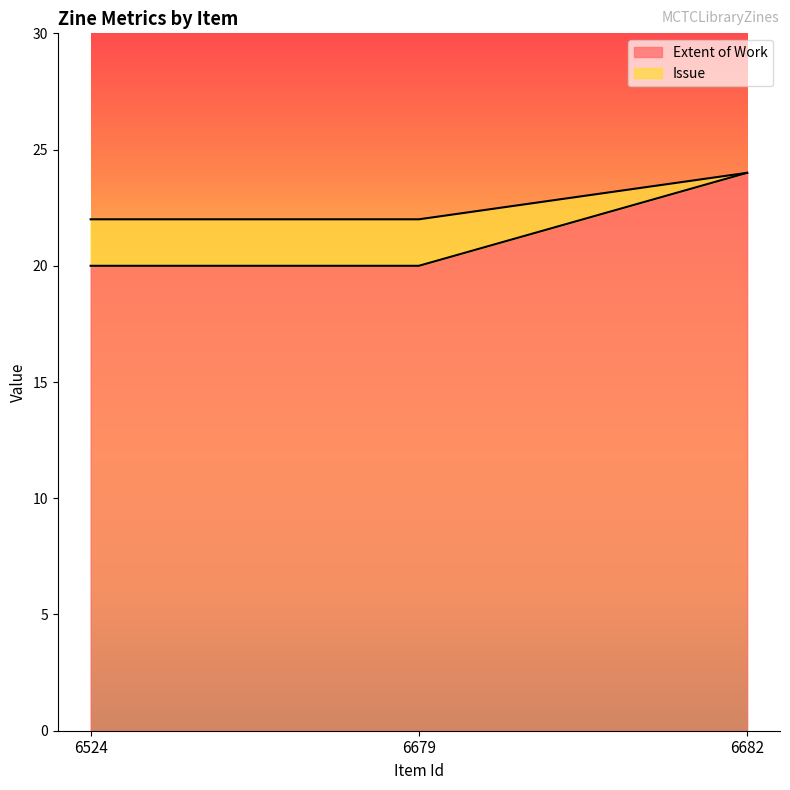

What is the lowest value of the Issue series?

22